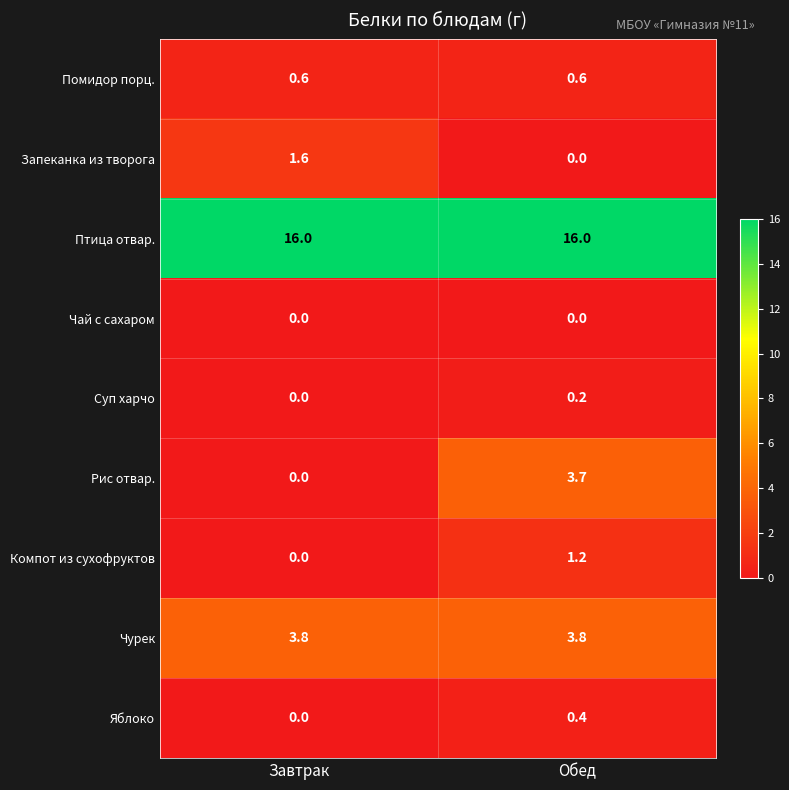

List the series in order of their peak value, lowest first.

Чай с сахаром, Суп харчо, Яблоко, Помидор порц., Компот из сухофруктов, Запеканка из творога, Рис отвар., Чурек, Птица отвар.